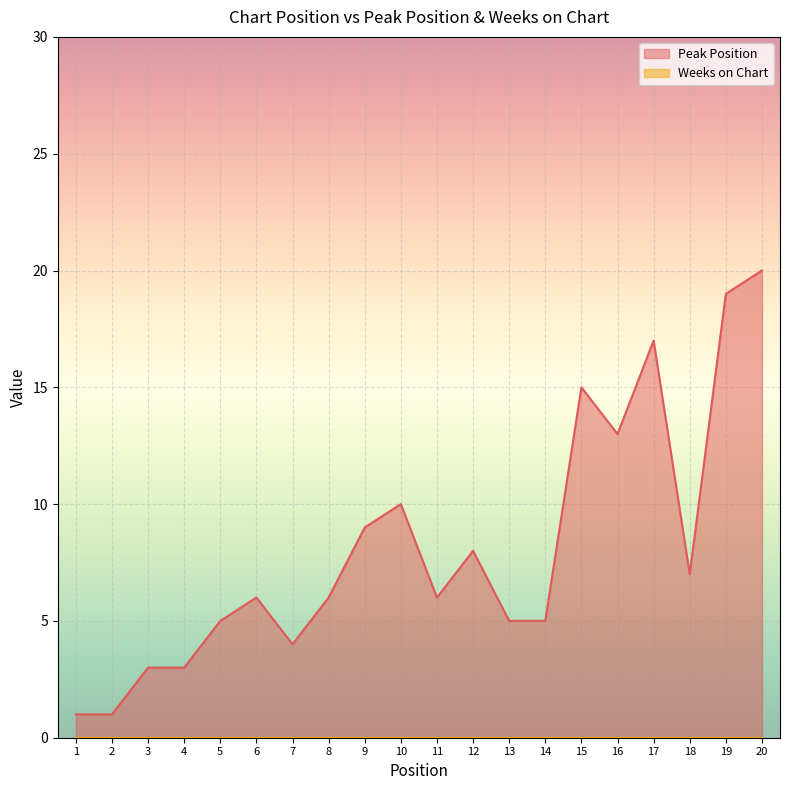

Reading left to right, list all the values displayed in this chart.

1=1	2=1	3=3	4=3	5=5	6=6	7=4	8=6	9=9	10=10	11=6	12=8	13=5	14=5	15=15	16=13	17=17	18=7	19=19	20=20